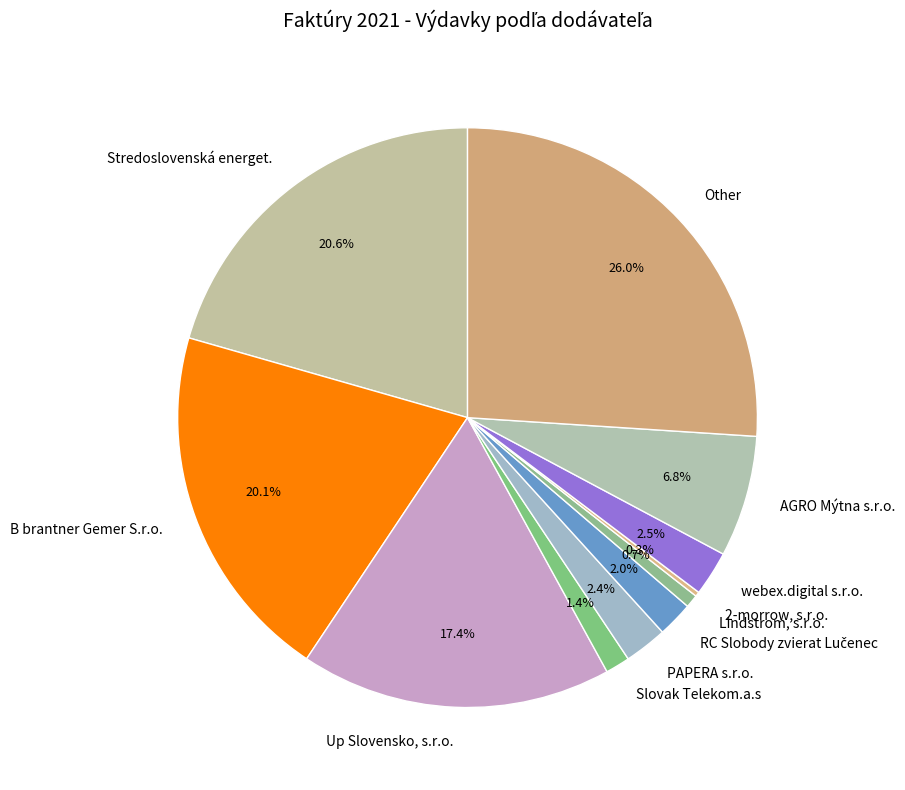

Which has a higher value, webex.digital s.r.o. or B brantner Gemer S.r.o.?

B brantner Gemer S.r.o.